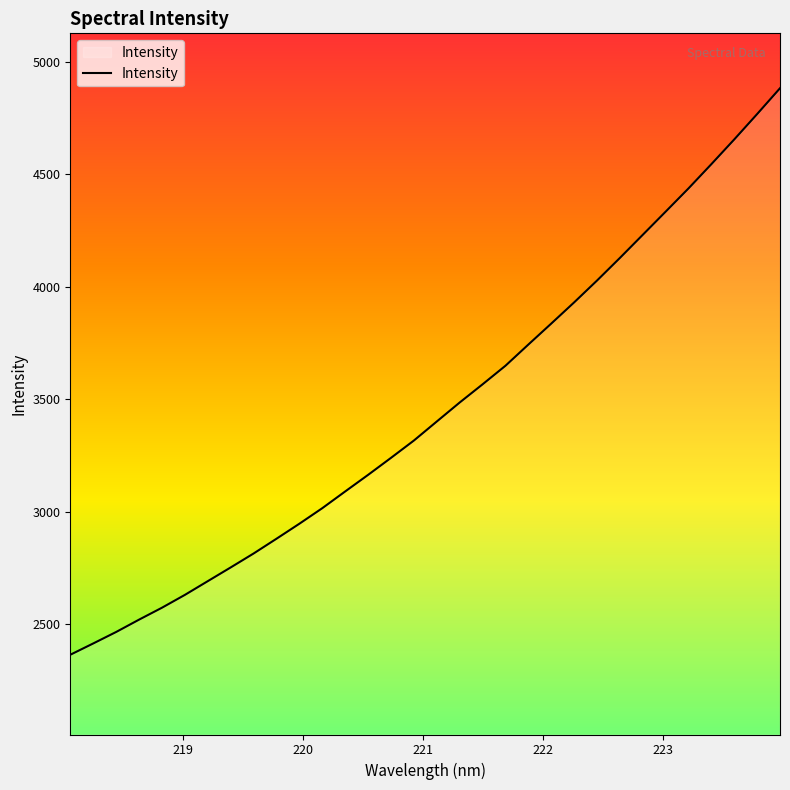

What is the average value?

3453.6